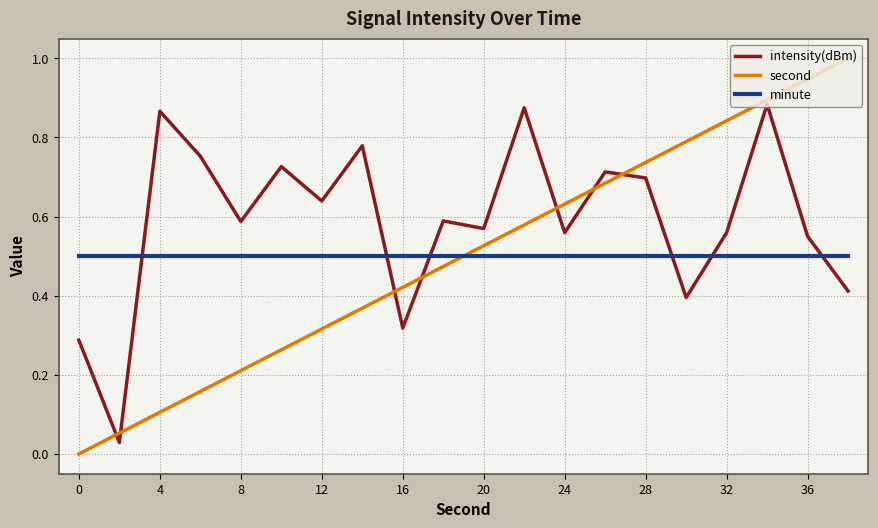

Rank the series by their maximum value, from highest to lowest.

second, intensity(dBm), minute